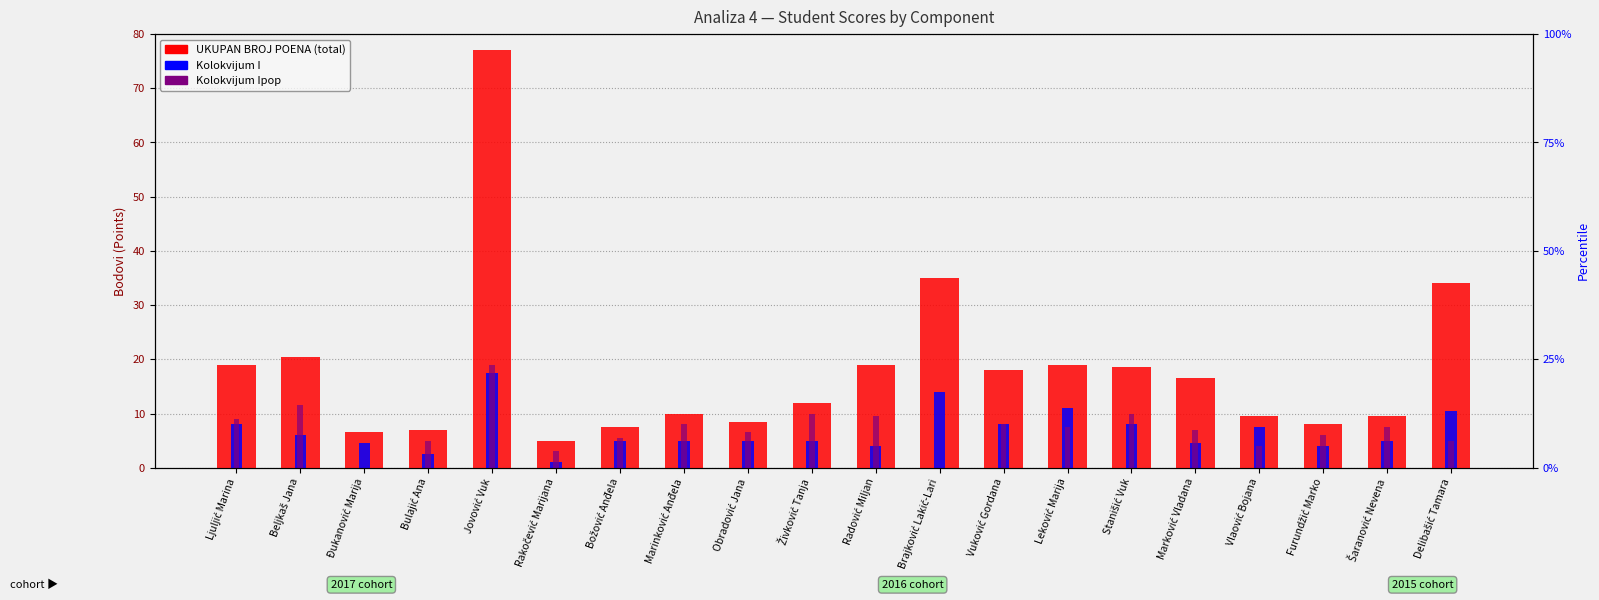

What is the label of the 3rd bar from the right?

Furundžić Marko